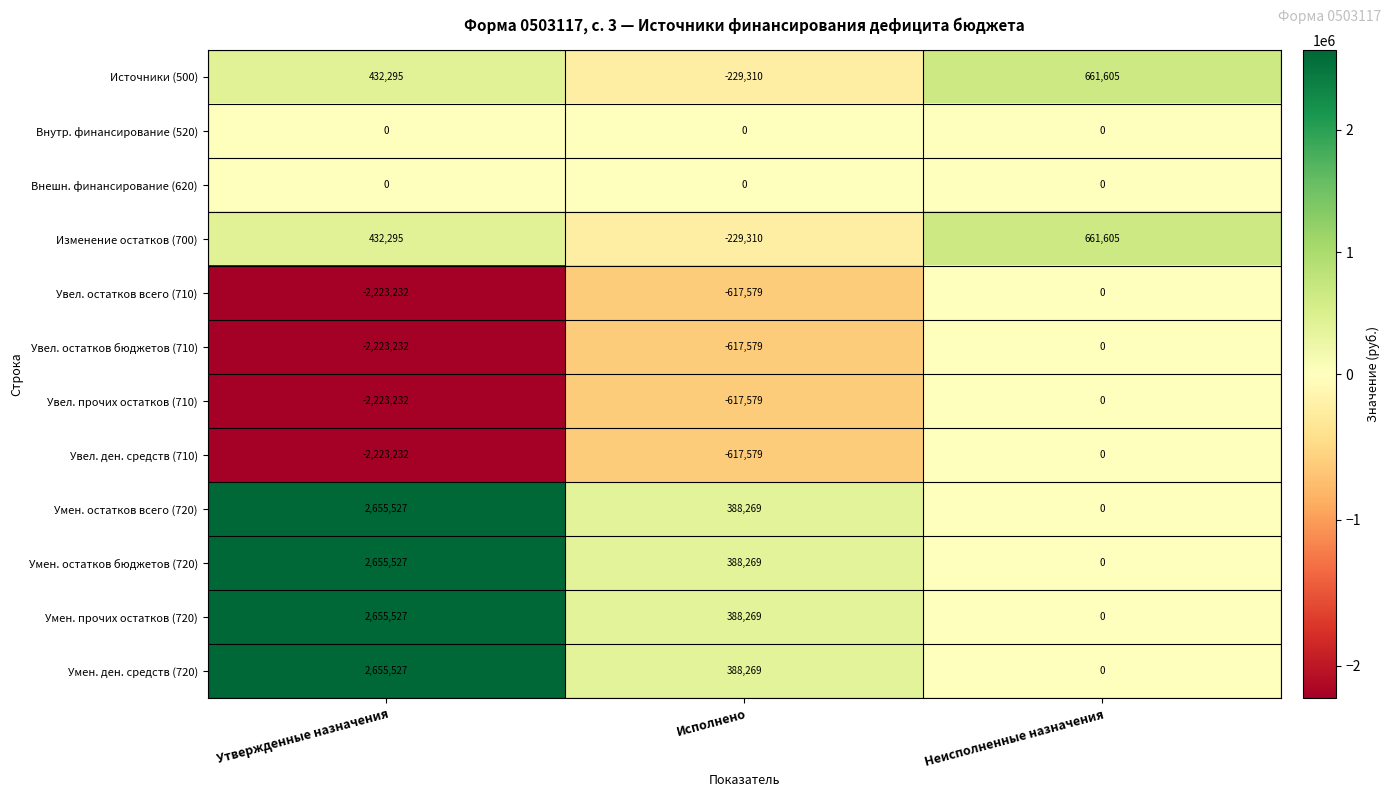

What is the minimum value shown in the chart?

-2223232